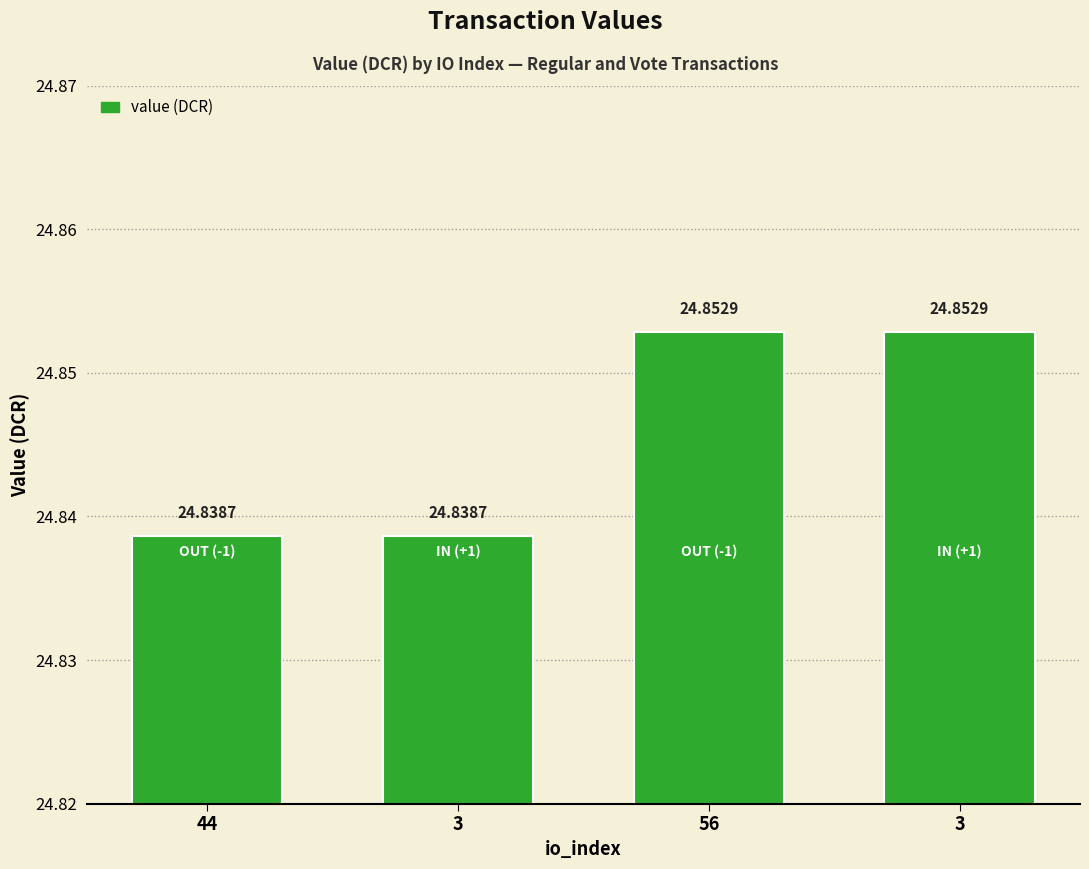

How many bars are there in total?

4